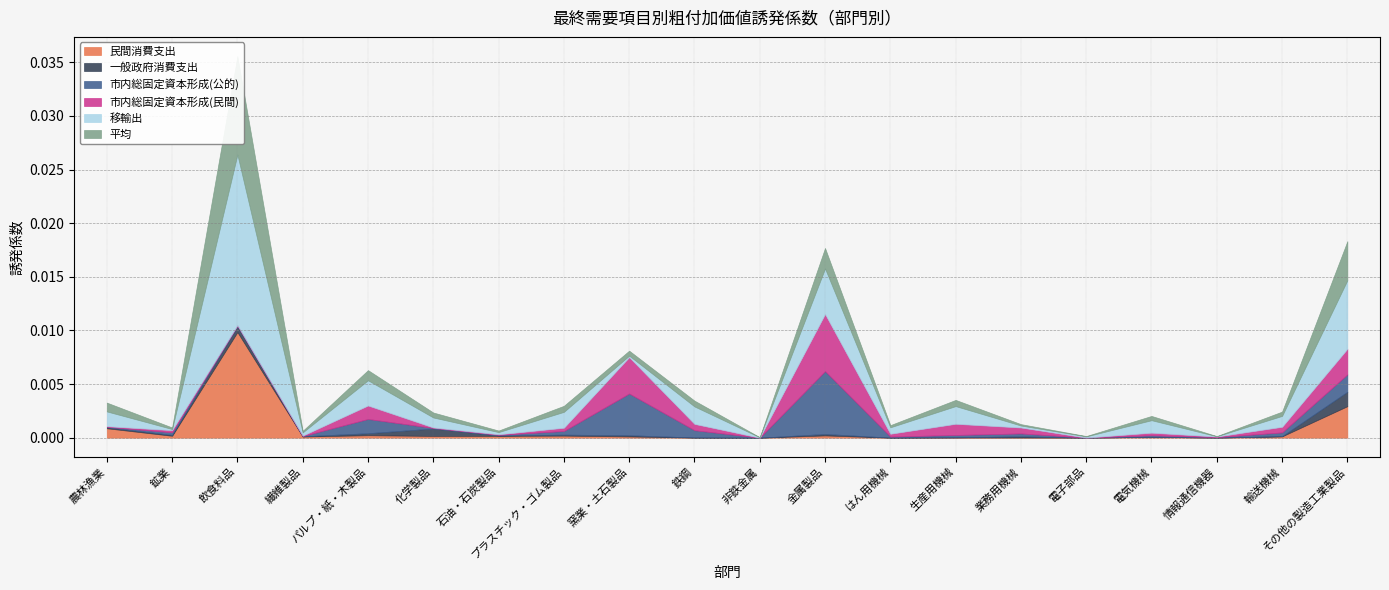

At 非鉄金属, list the series in order from smallest to largest.

一般政府消費支出, 民間消費支出, 市内総固定資本形成(公的), 市内総固定資本形成(民間), 平均, 移輸出